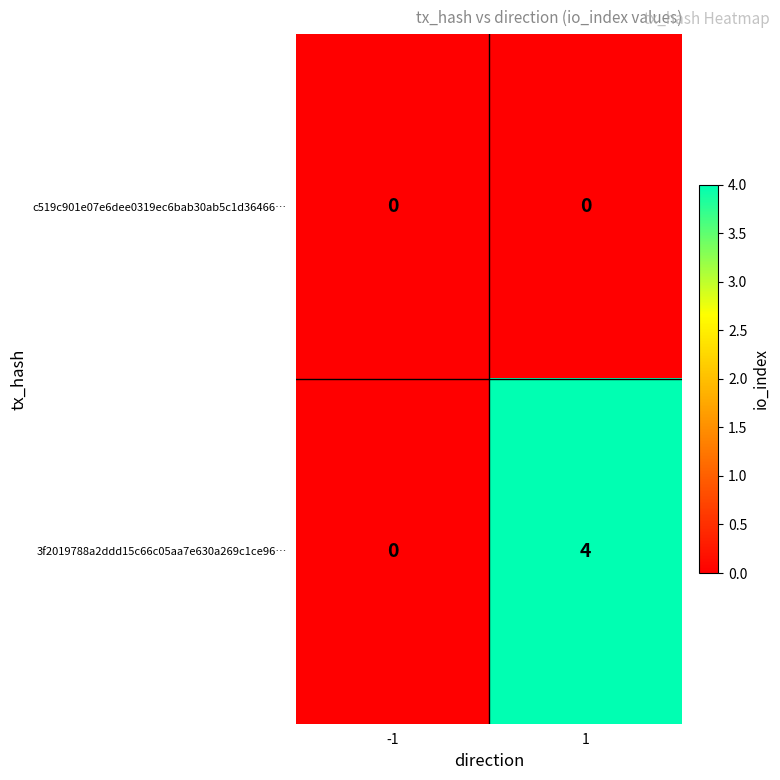

Reading right to left, extract all data points from this chart.

c519c901e07e6dee0319ec6bab30ab5c1d36466…: 1=0	-1=0
3f2019788a2ddd15c66c05aa7e630a269c1ce96…: 1=4	-1=0